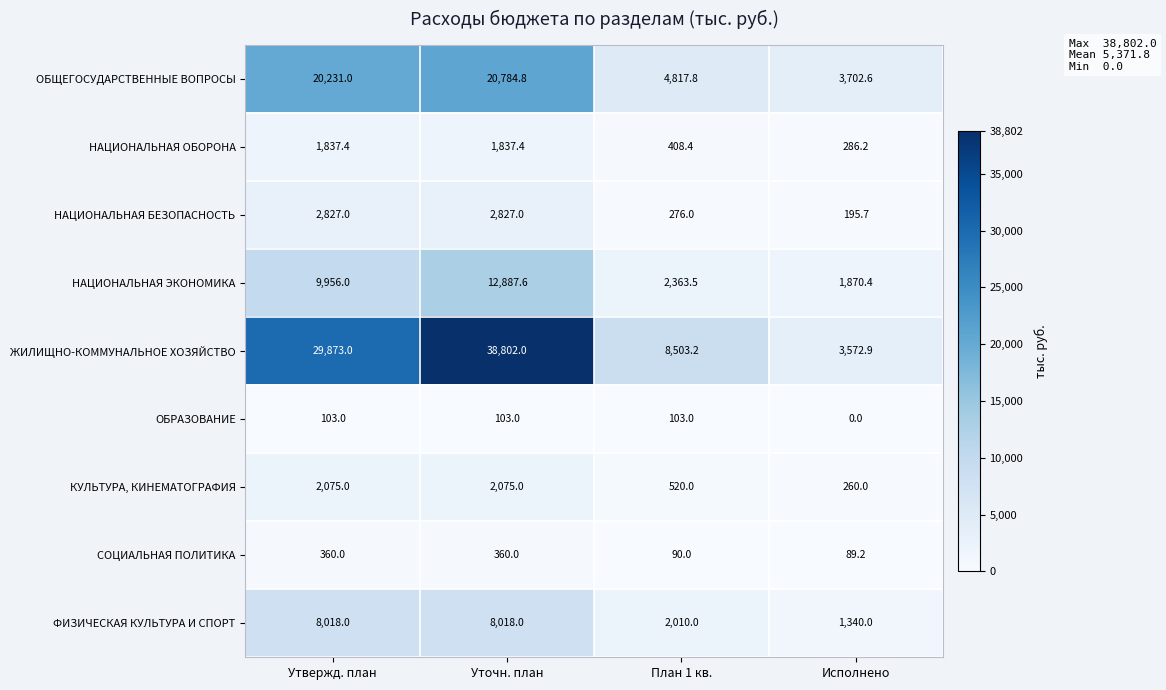

What is the greatest value displayed?

38802.0